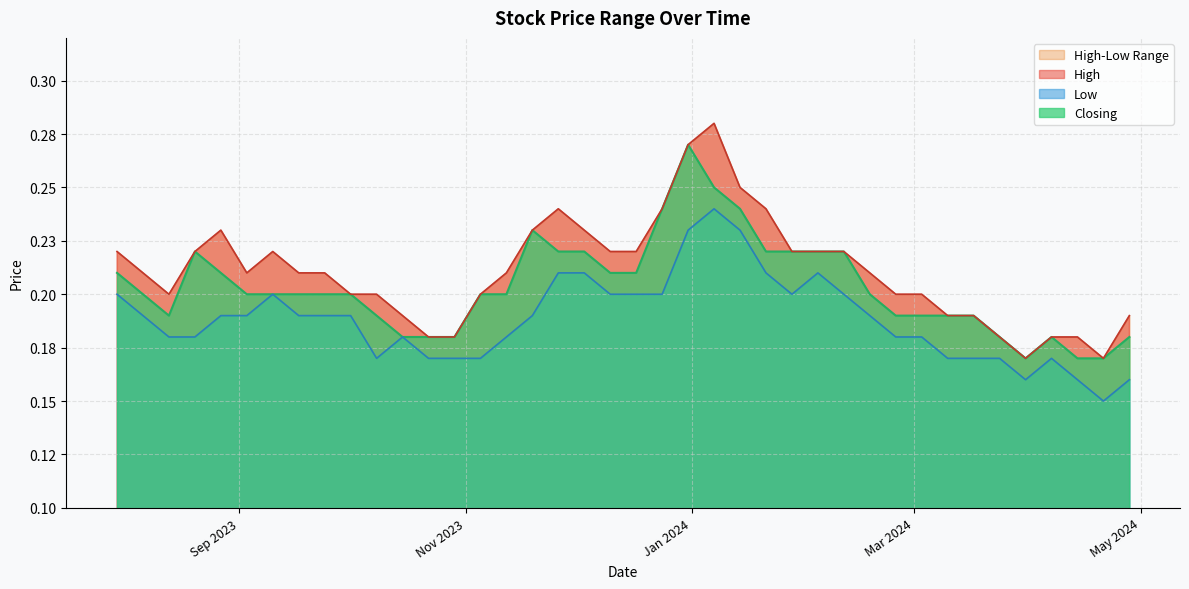

What is the difference between the maximum and minimum values in the Low series?

0.1